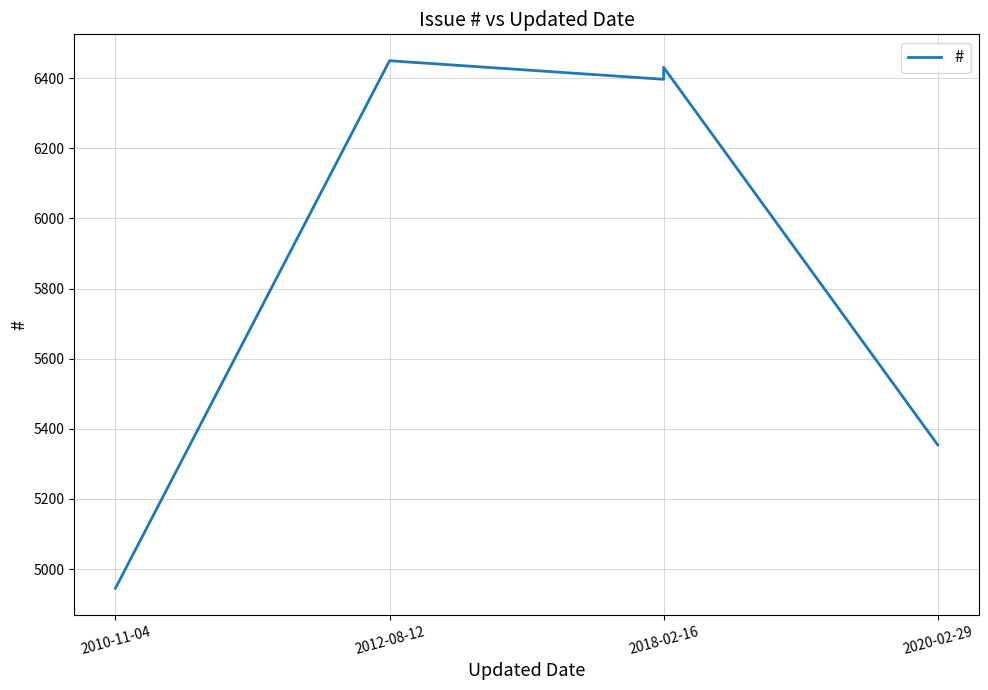

At which category does the data reach its first local peak?

2012-08-12